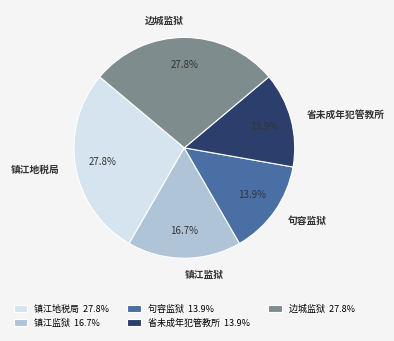

To the nearest percent, what percentage of the pie is 边城监狱?

28%